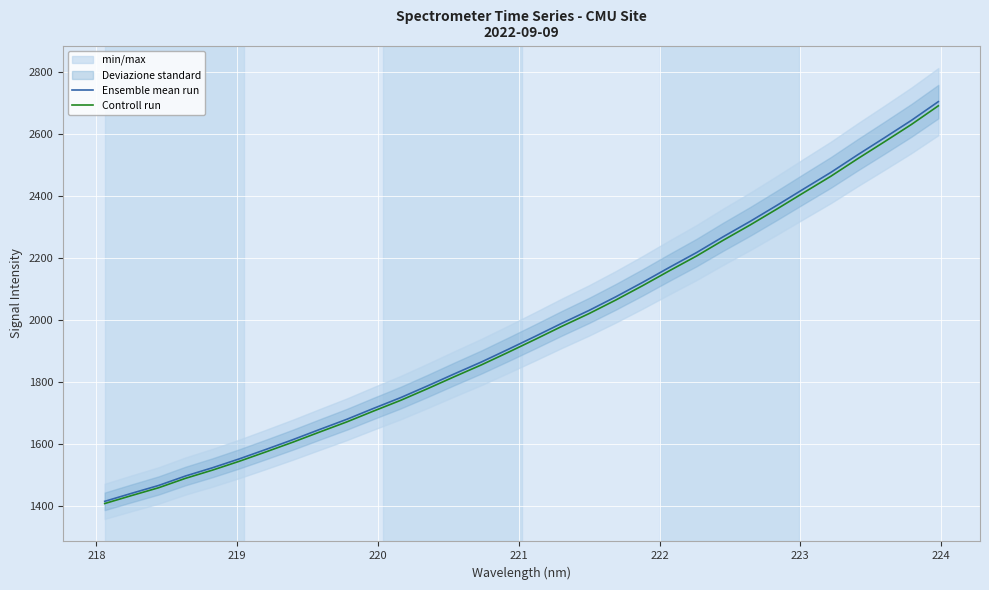

What is the minimum value for Controll run?

1408.4